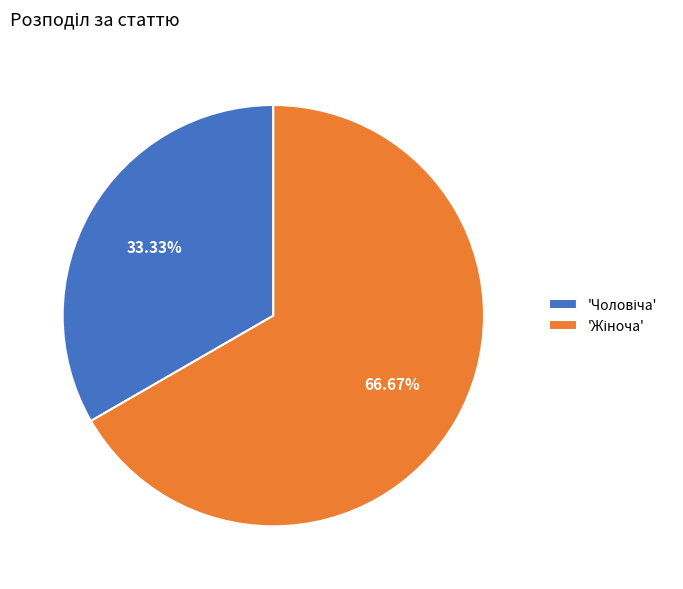

Does any single category account for the majority?

Yes